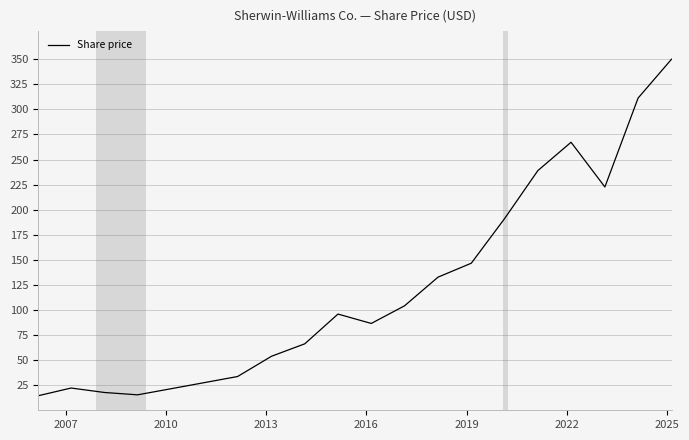

What is the greatest value displayed?

350.0